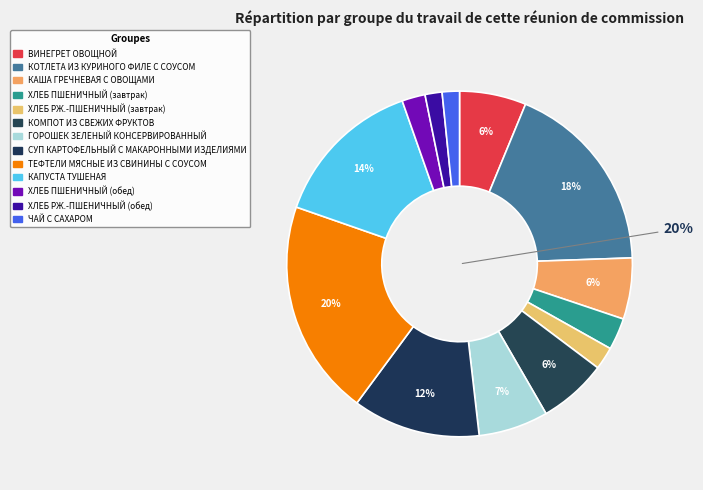

Is there a majority slice in this chart?

No